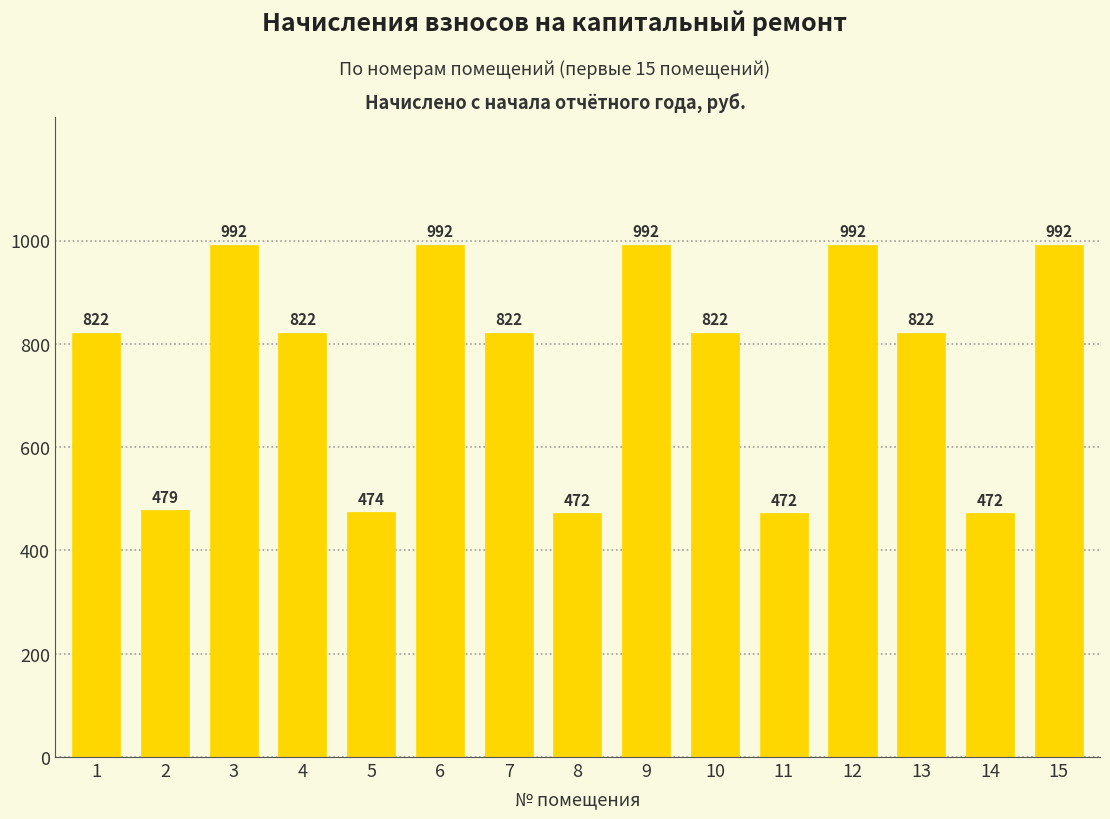

Between 8 and 4, which is larger?

4